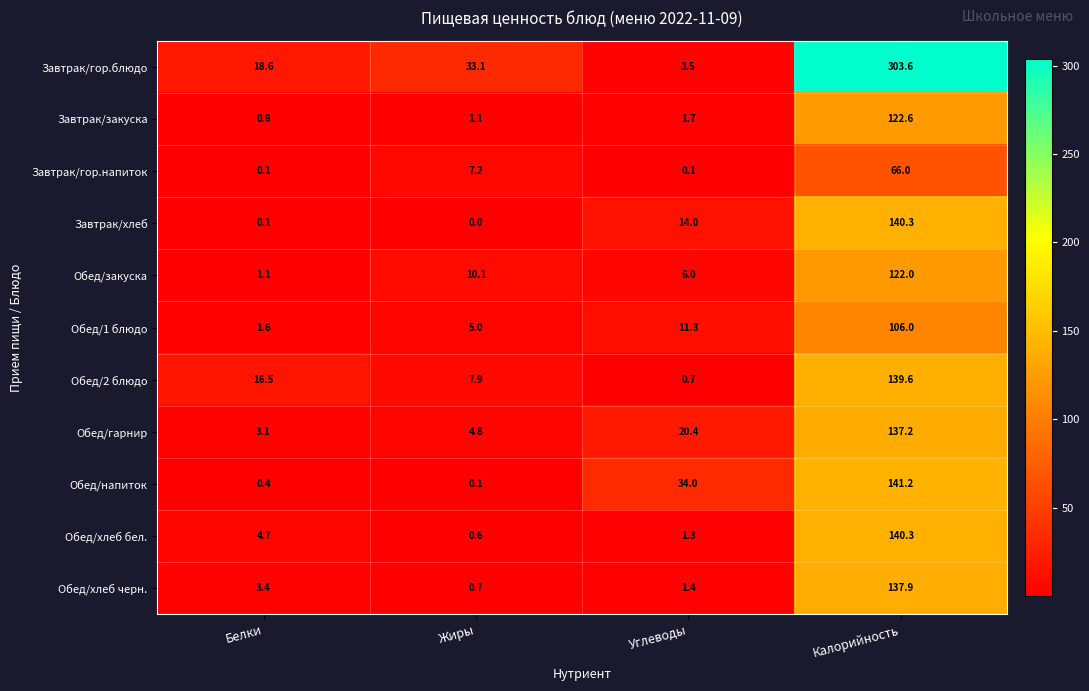

Which series has the widest spread of values?

Завтрак/гор.блюдо